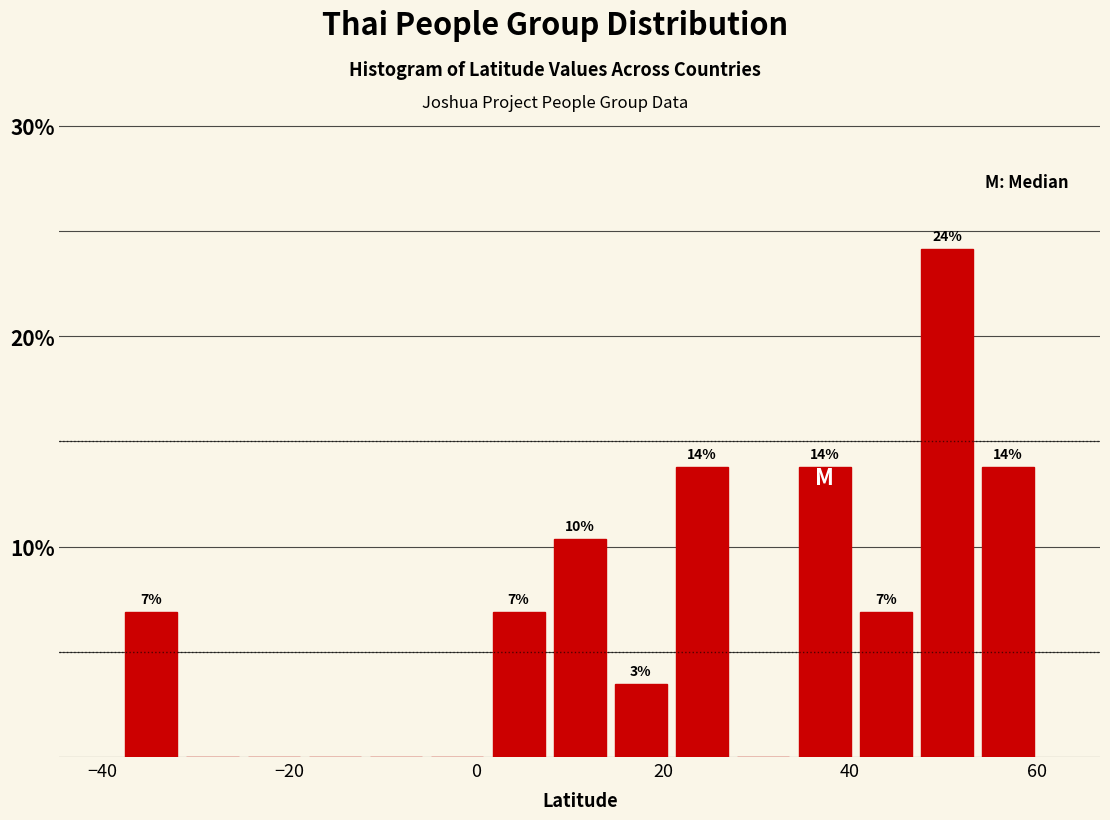

Read against the x-axis, roughly where is the centre of the tallest bar?

50